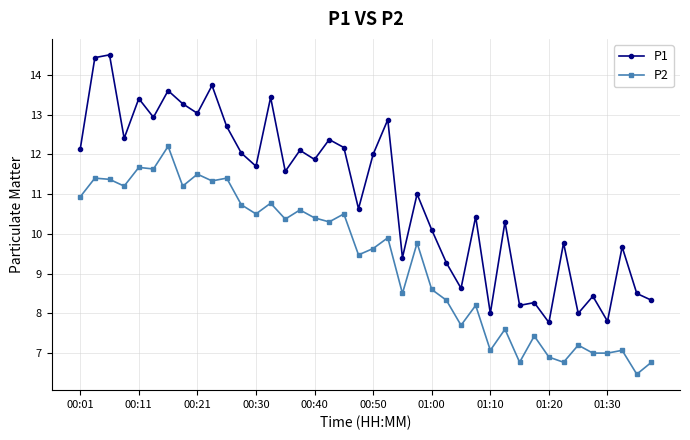

How many distinct data groups are displayed?

2